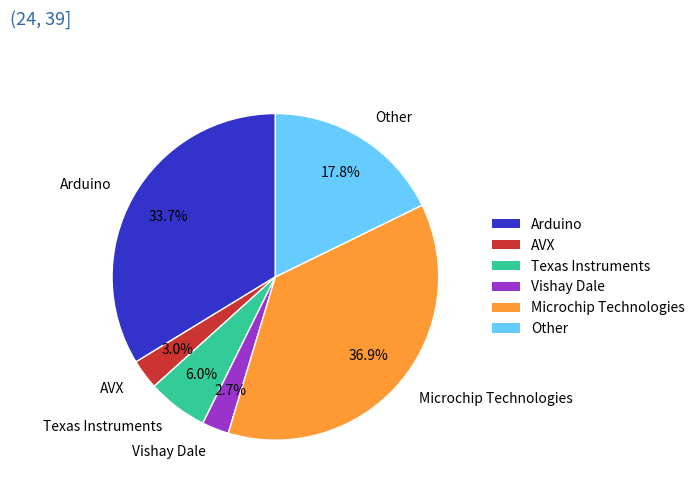

Which category has the biggest portion of the pie?

Microchip Technologies